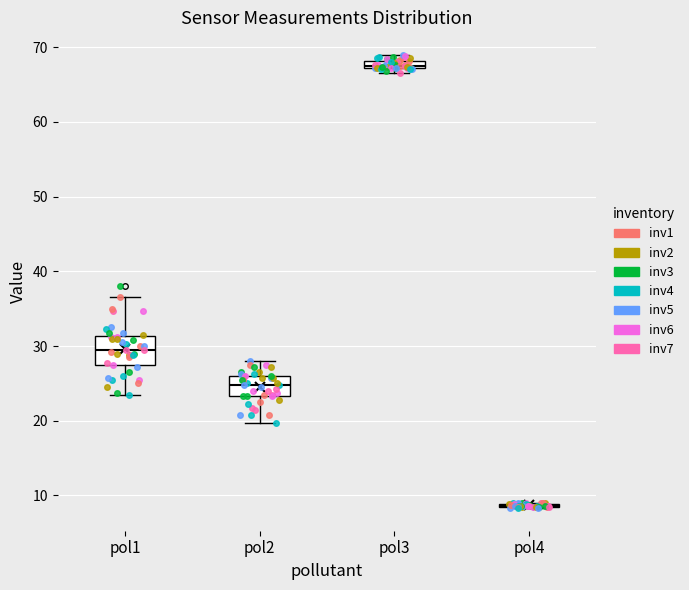

Which box is the tallest, from its lower edge to its upper edge?

pol1